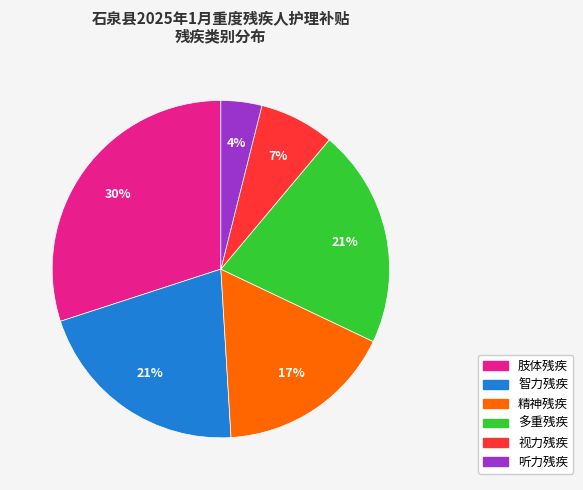

What percentage is the 视力残疾 slice, to the nearest percent?

7%